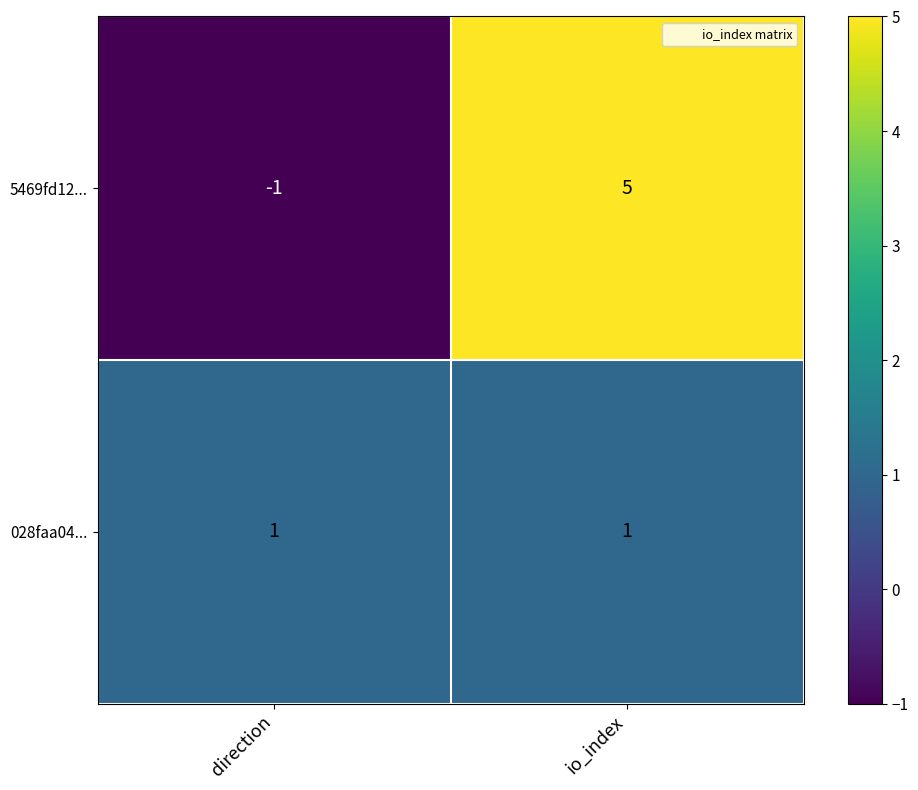

At which category is the sum across all series the highest?

io_index